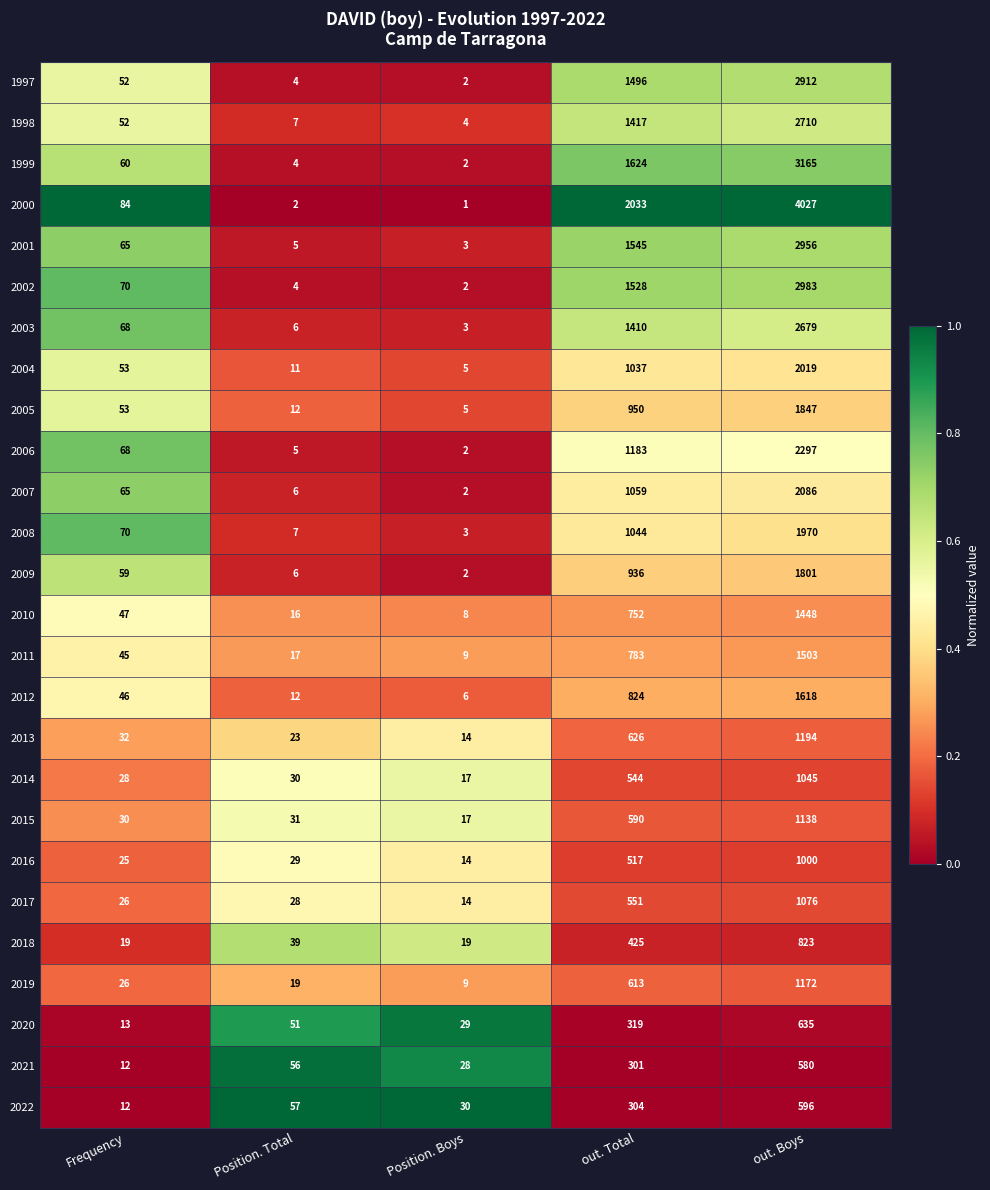

Which series has the largest total across all categories?

2000